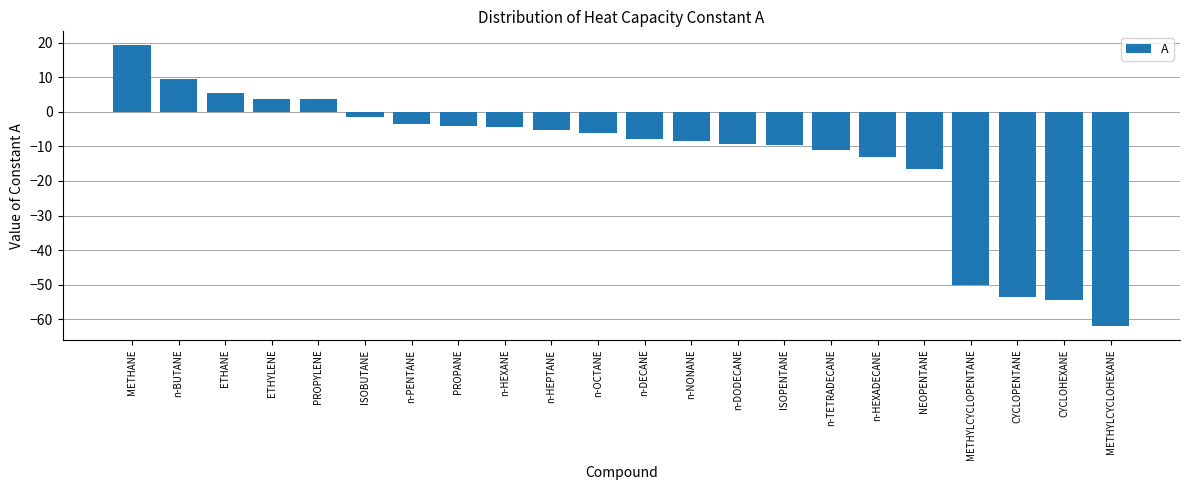

Read the value at METHYLCYCLOPENTANE.

-50.1